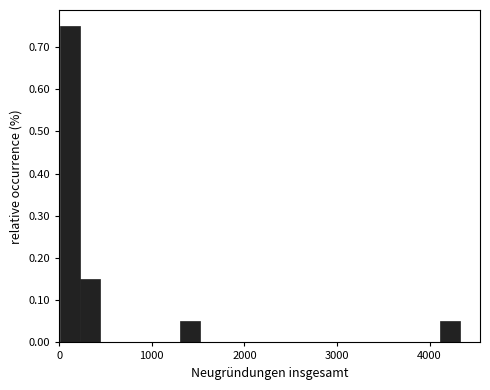

Read against the x-axis, roughly where is the centre of the tallest bar?

100